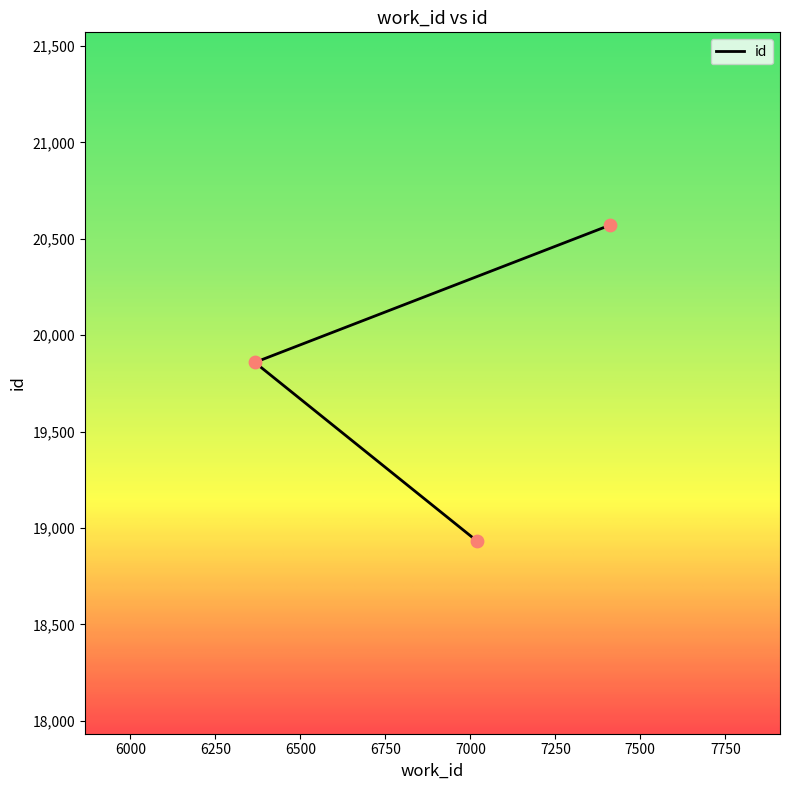

Which has a higher value, 6366 or 7019?

6366